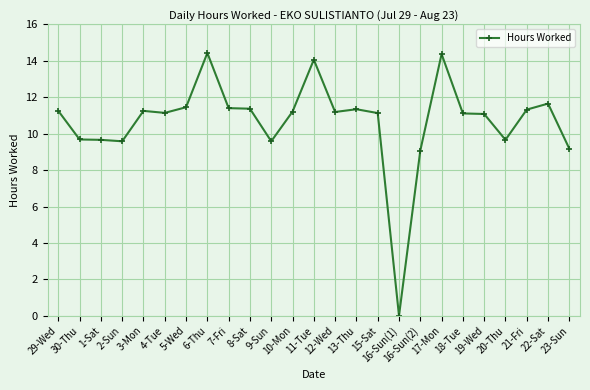

Is this an area chart (filled region under the line)?

No